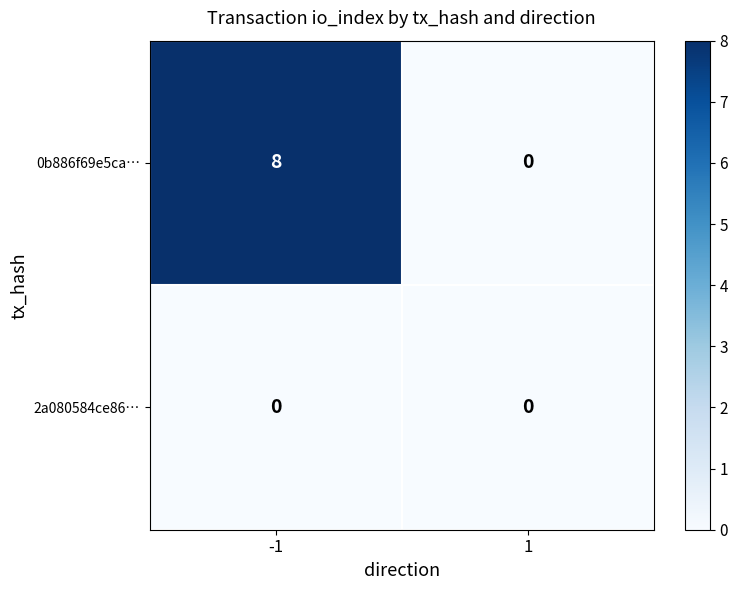

At which category does the chart reach its peak across all series?

-1